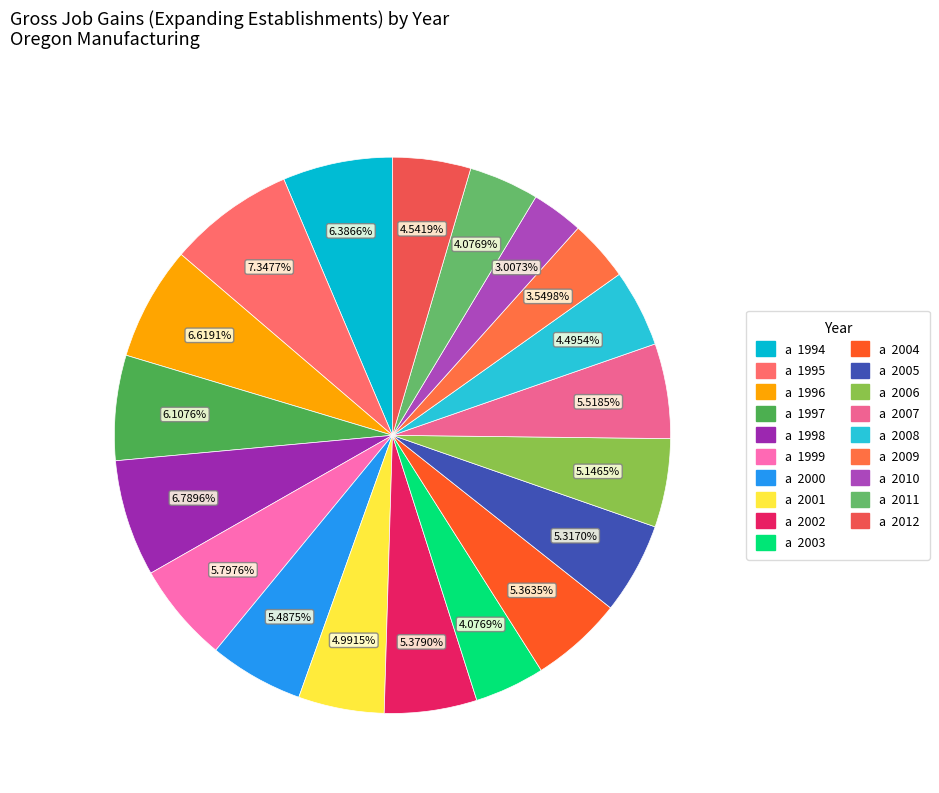

How many slices are in this pie chart?

19